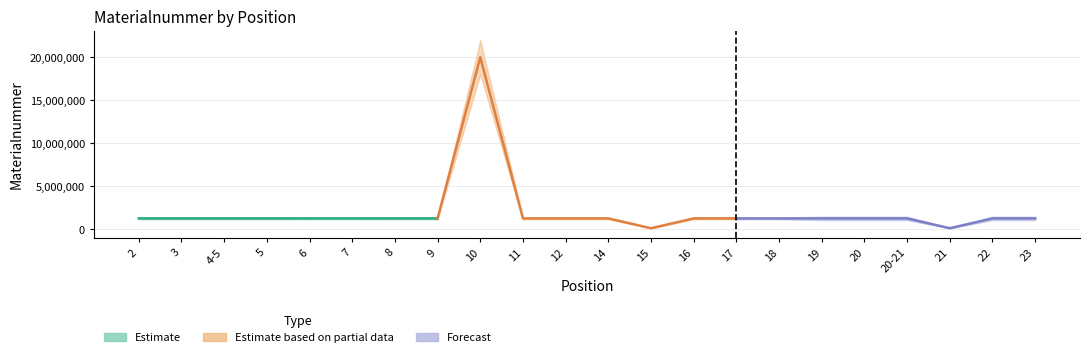

At which category does the chart reach its peak across all series?

10